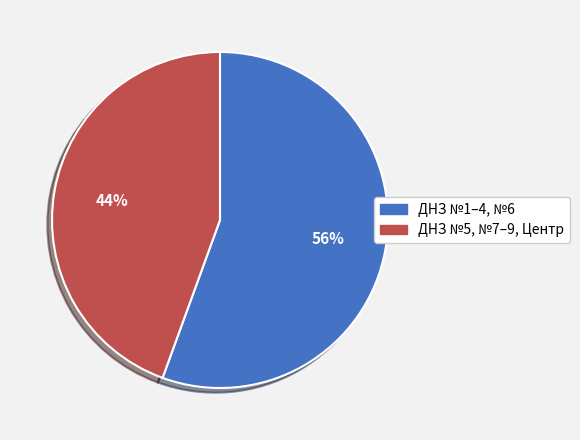

How many segments does this pie chart have?

2